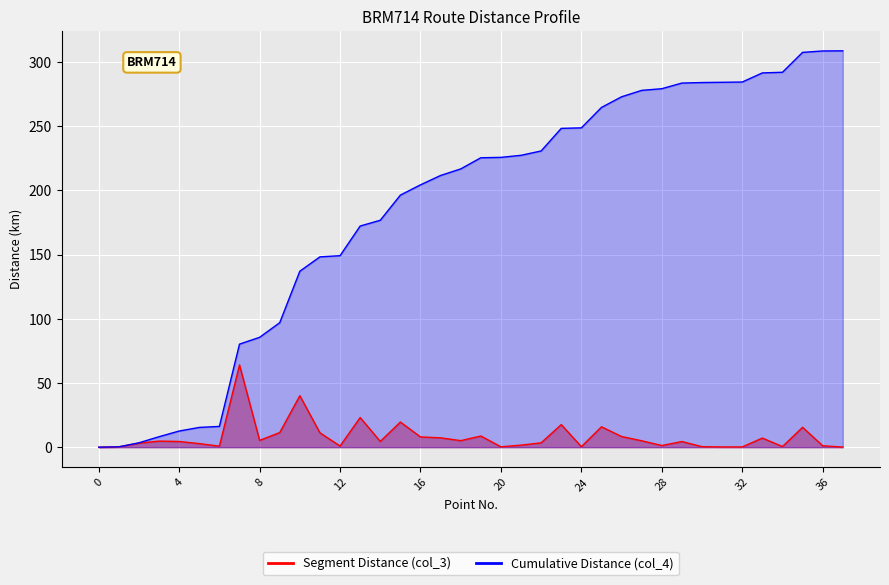

Rank the series by their maximum value, from highest to lowest.

Cumulative Distance (col_4), Segment Distance (col_3)